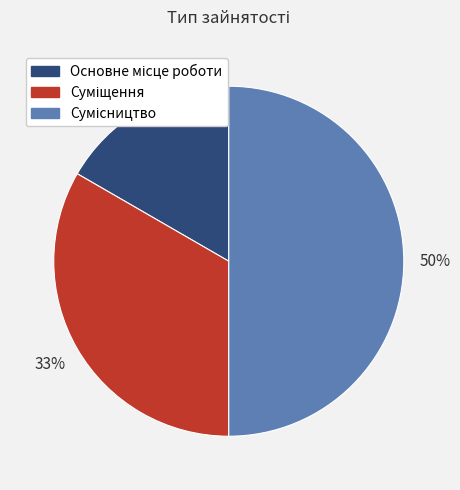

To the nearest percent, what is the difference between the largest and smallest slice percentages?

33%